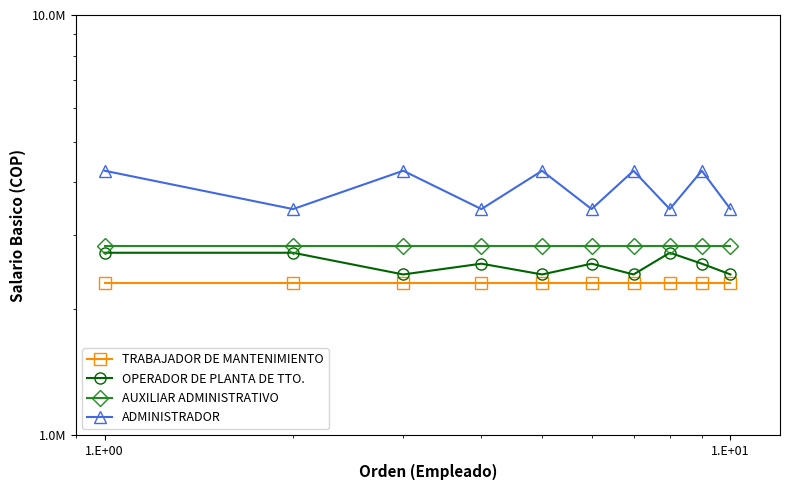

Which category has the highest value in the AUXILIAR ADMINISTRATIVO series?

1.E+00